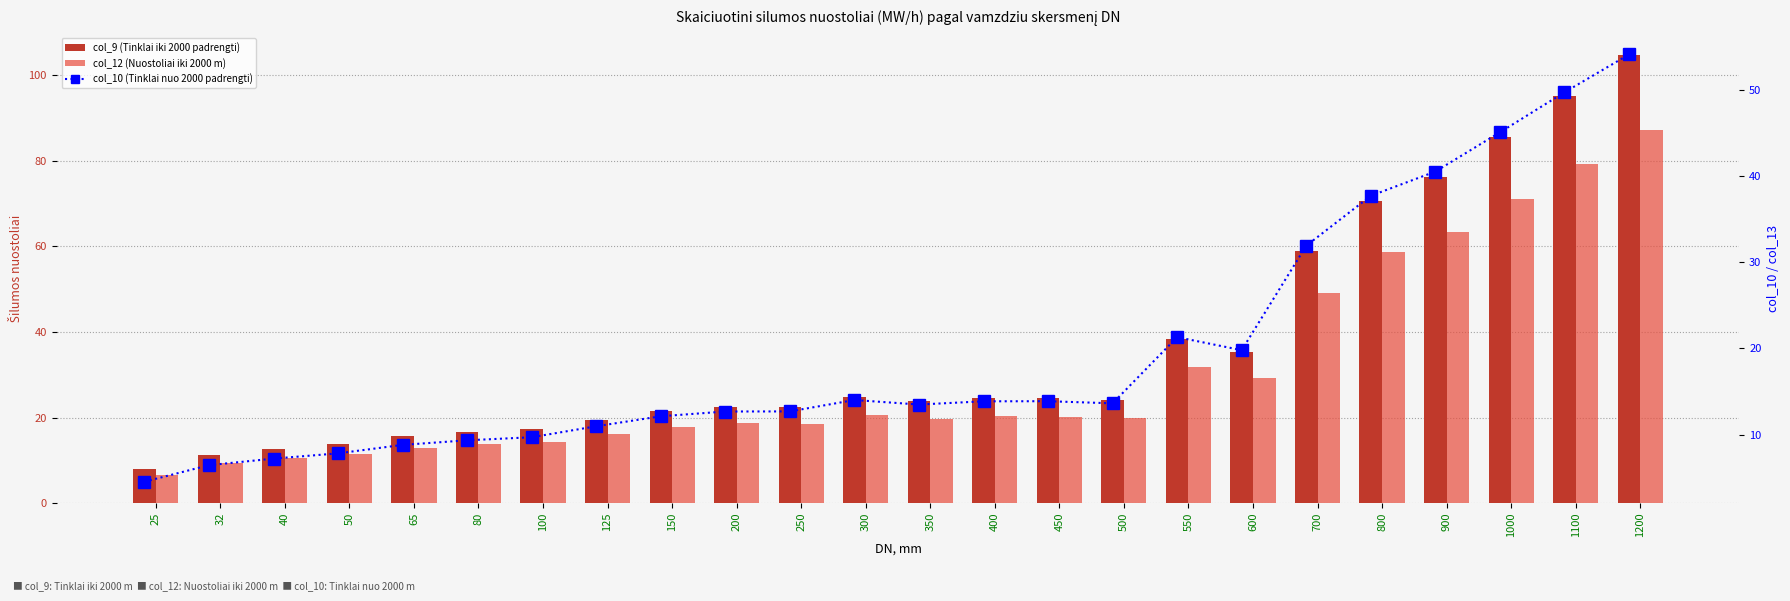

Rank the series by their maximum value, from highest to lowest.

col_9 (Tinklai iki 2000 padrengti), col_12 (Nuostoliai iki 2000 m), col_10 (Tinklai nuo 2000 padrengti)